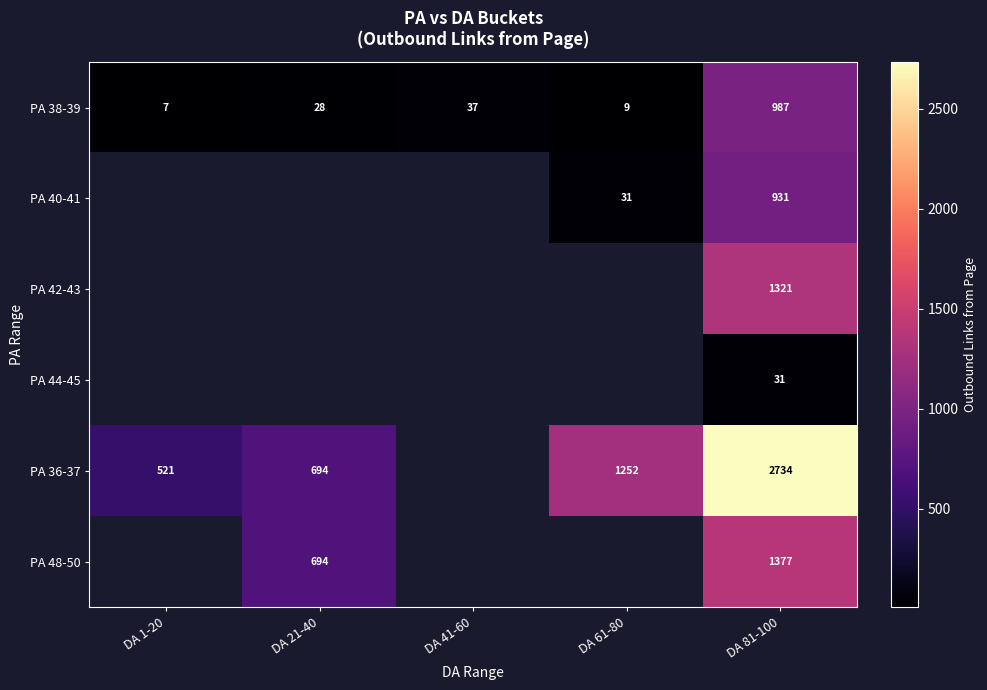

The value of PA 40-41 at DA 81-100 is 449. True or false?

False